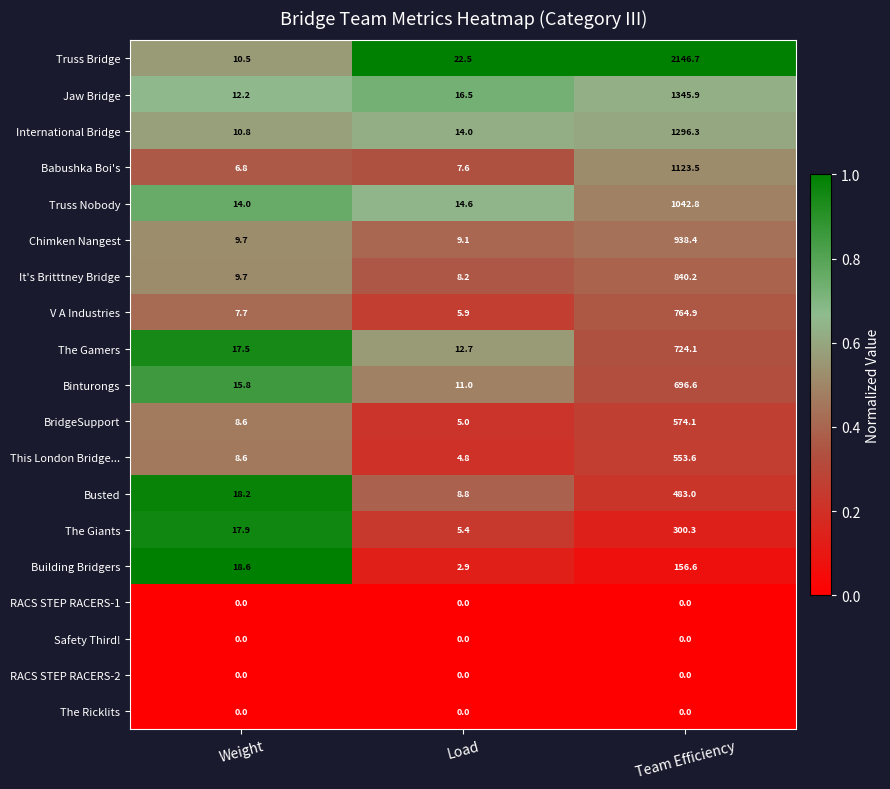

Which series has the widest spread of values?

Truss Bridge